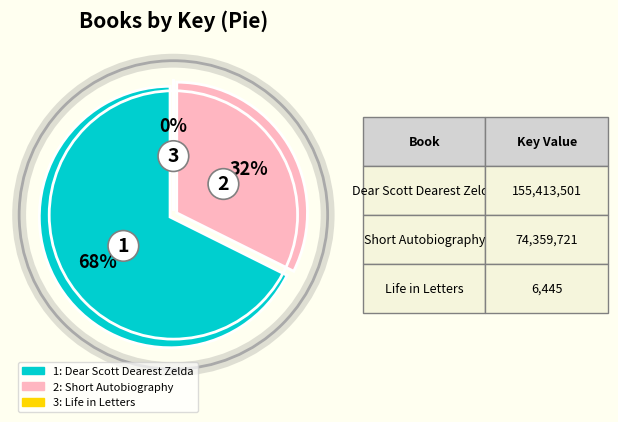

To the nearest percent, what is the combined percentage of Short Autobiography and Dear Scott Dearest Zelda?

100%